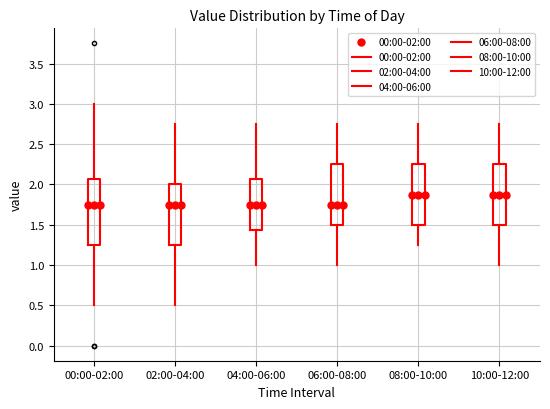

Which box is the tallest, from its lower edge to its upper edge?

00:00-02:00